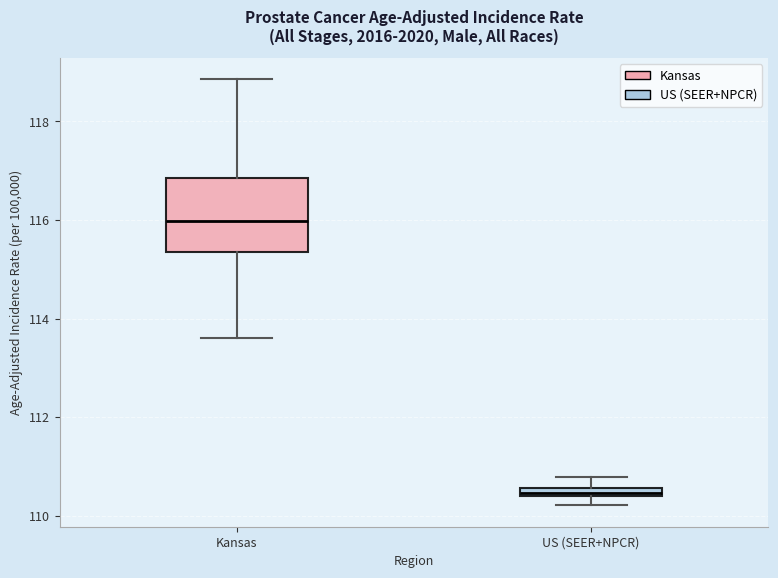

Comparing the boxes themselves (not the whiskers), which one is the tallest?

Kansas